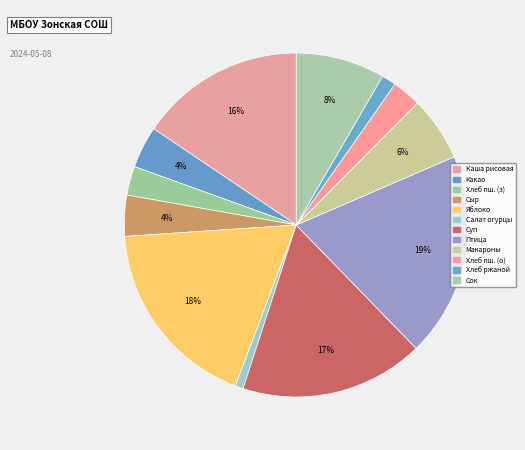

How many slices are in this pie chart?

12